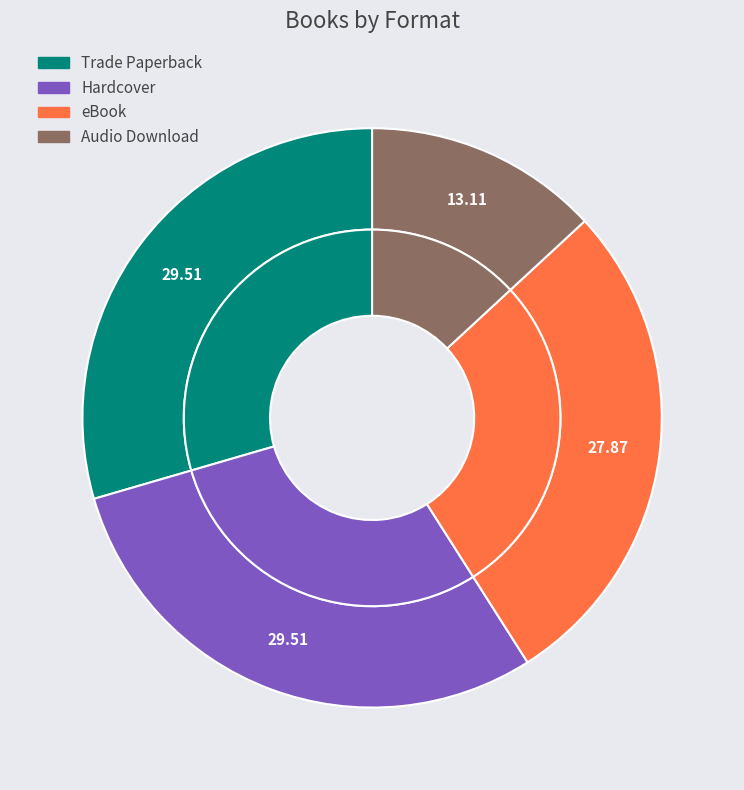

To the nearest percent, what percentage of the pie is Hardcover?

30%